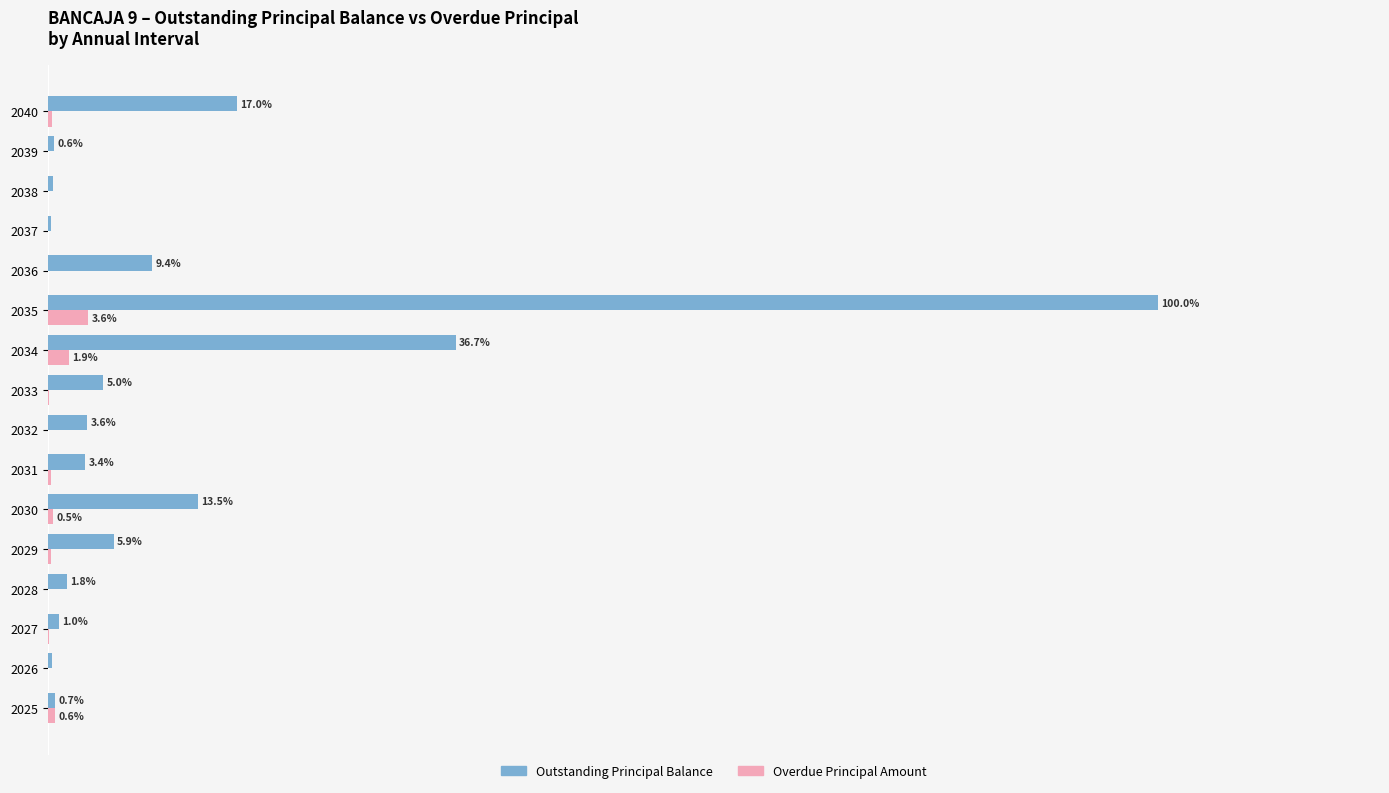

Which series changed the most between 2025 and 2039?

Overdue Principal Amount